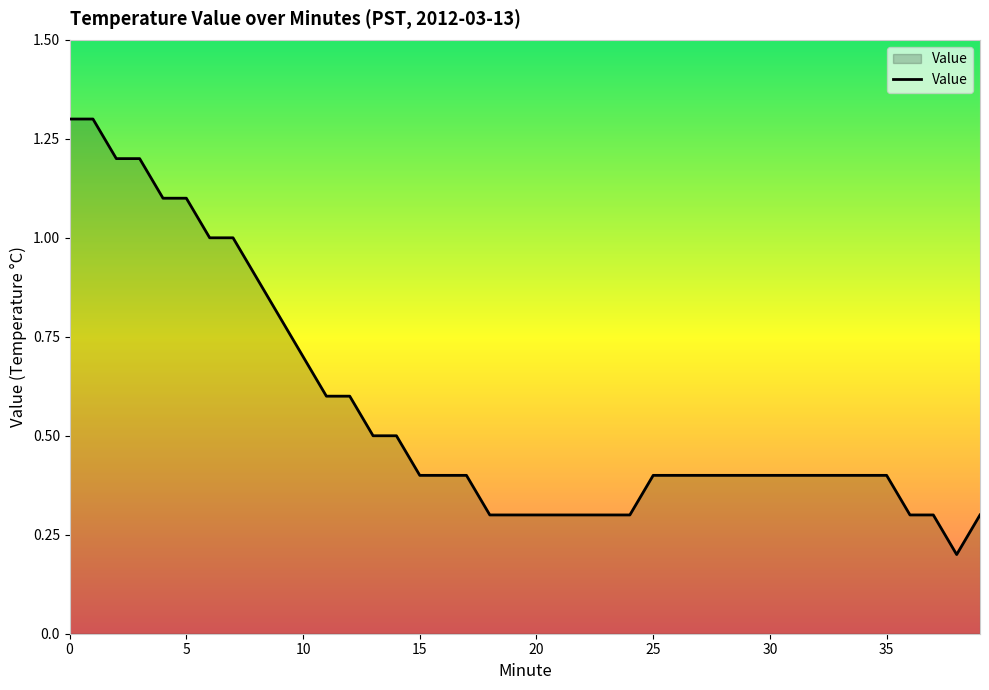

What is the difference between the maximum and minimum values?

1.1